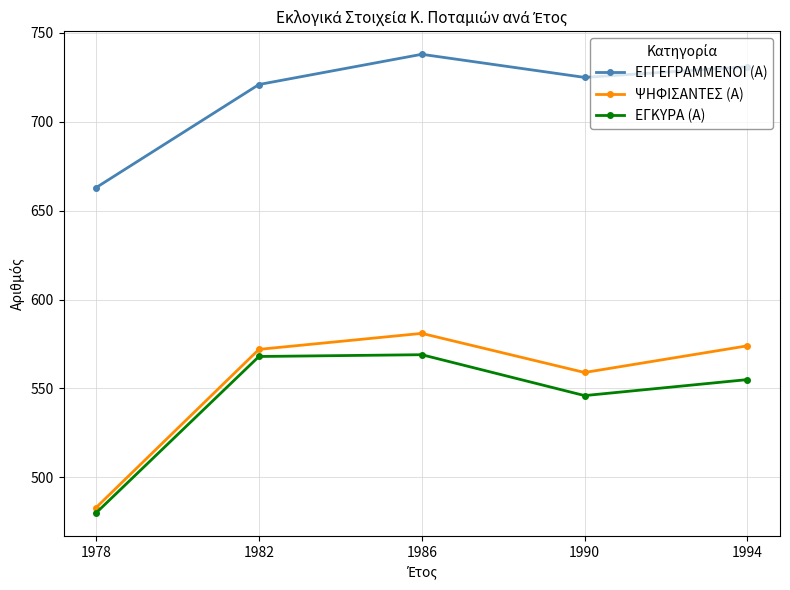

True or false: ΨΗΦΙΣΑΝΤΕΣ (Α) and ΕΓΚΥΡΑ (Α) cross at least once.

False